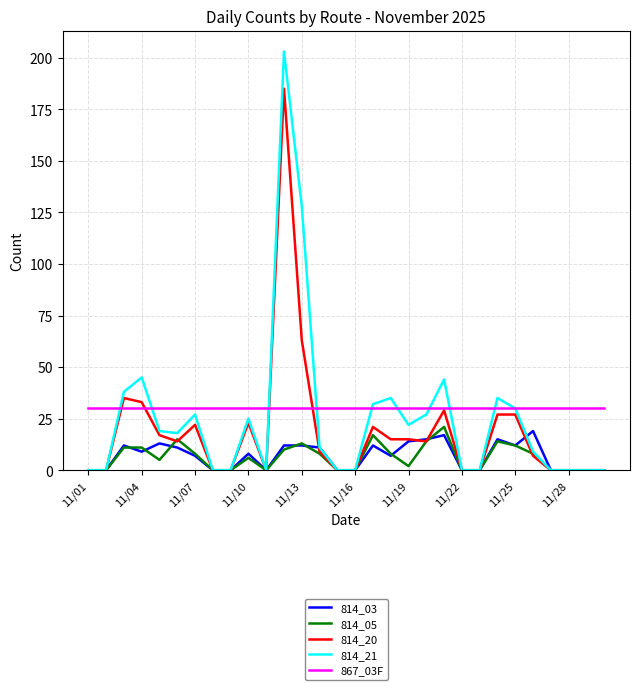

Which series has the widest spread of values?

814_21